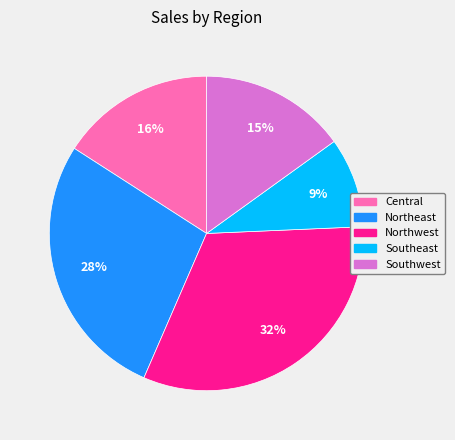

Is it true that Northeast is 37% of the pie?

False